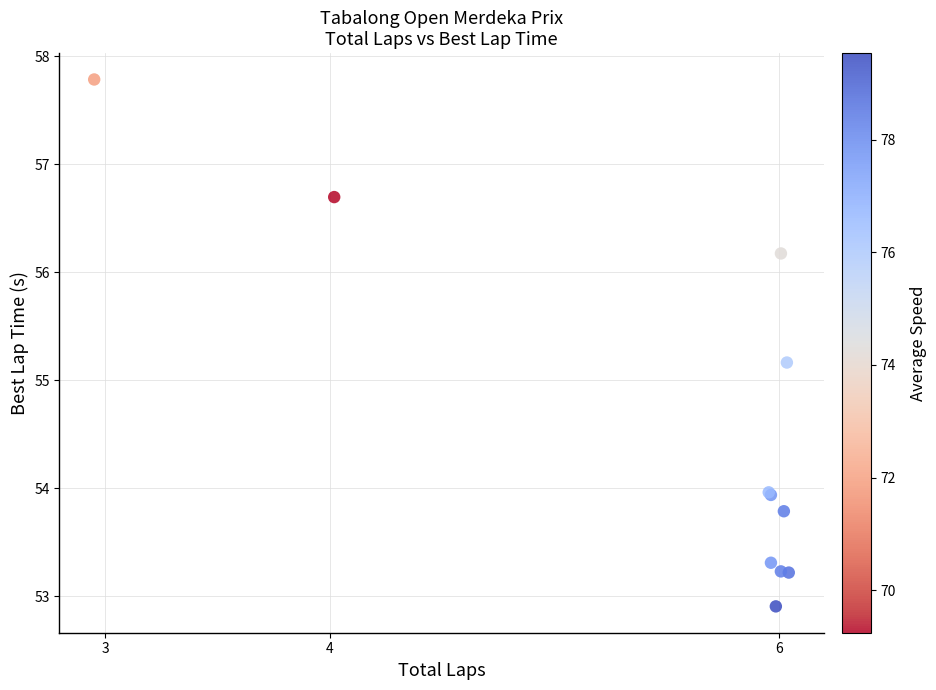

What Y value in the scatter plot is closest to 55?

55.2